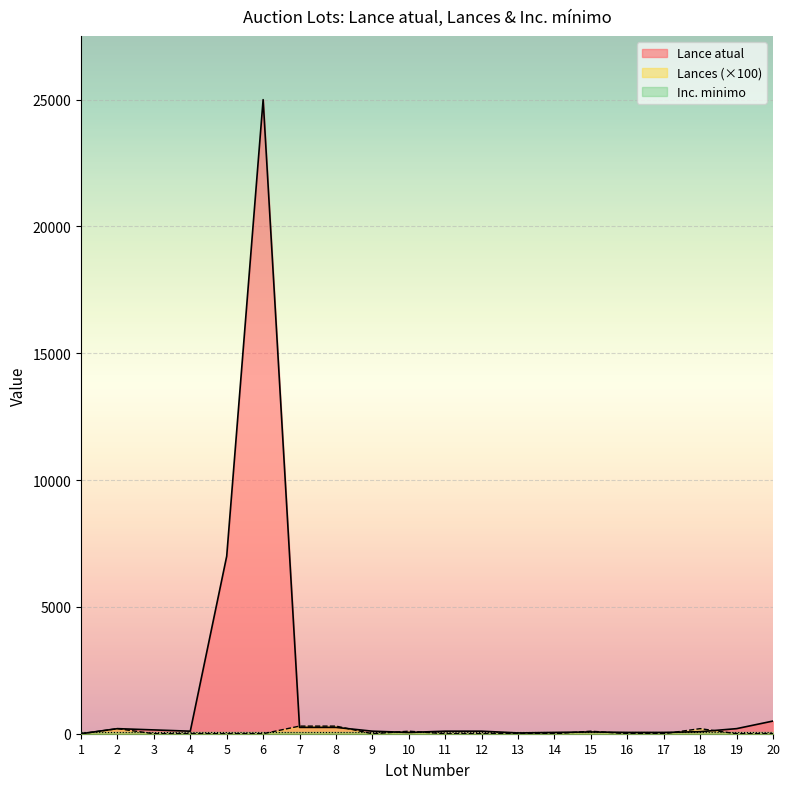

At which category is the sum across all series the highest?

6